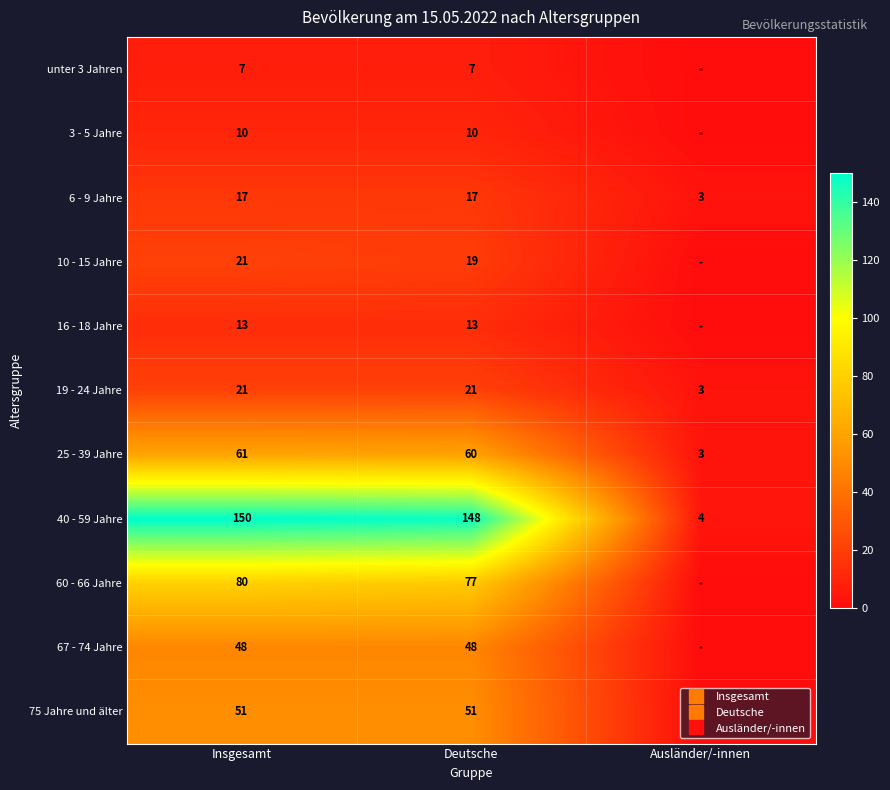

How many series are shown in this chart?

11